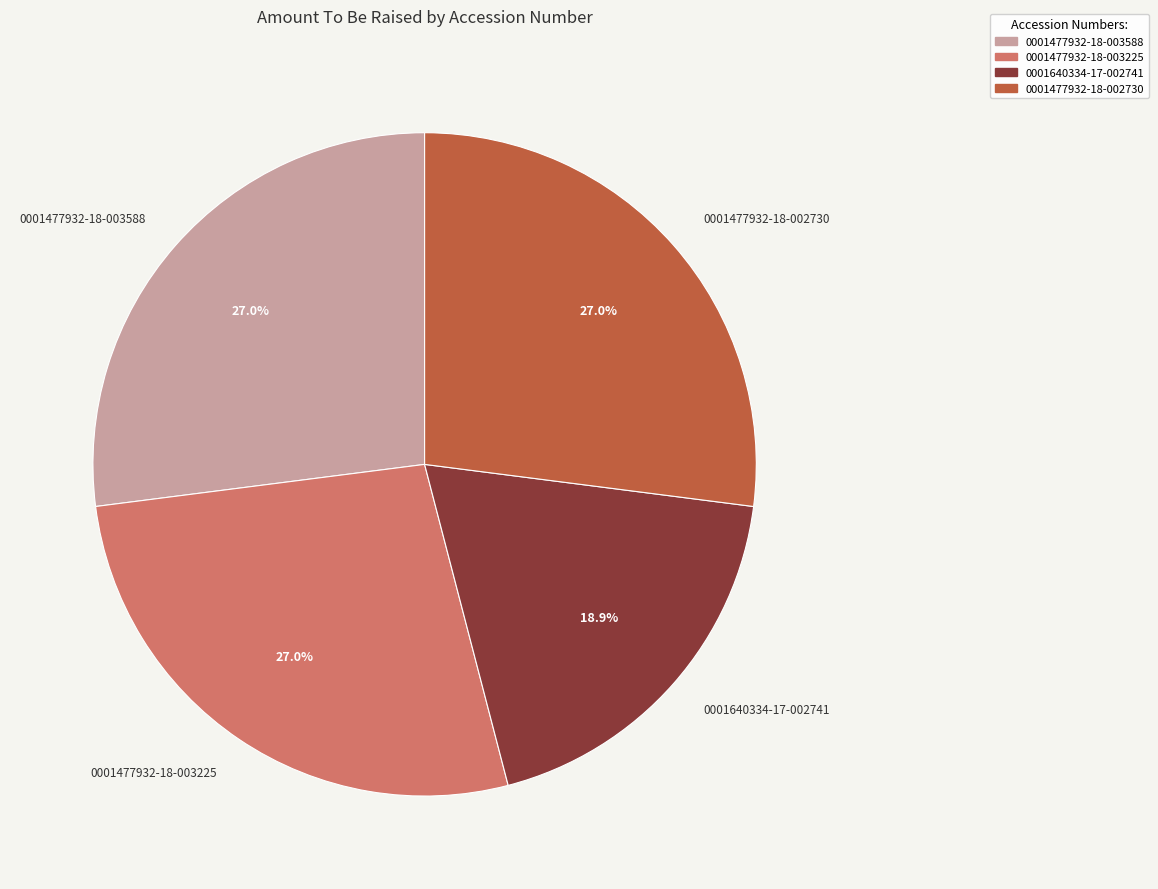

Does 0001477932-18-003588 account for over 50% of the chart?

No